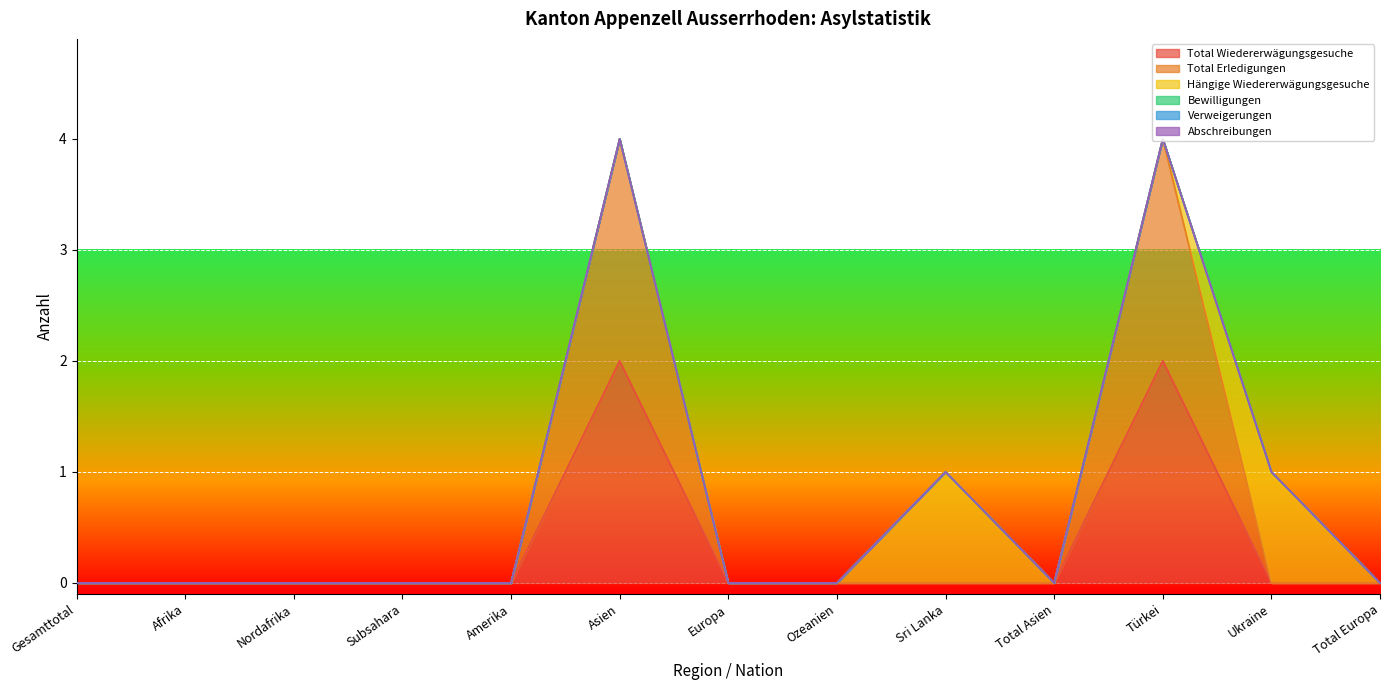

True or false: Abschreibungen has more than 1 points higher than both neighbors.

False